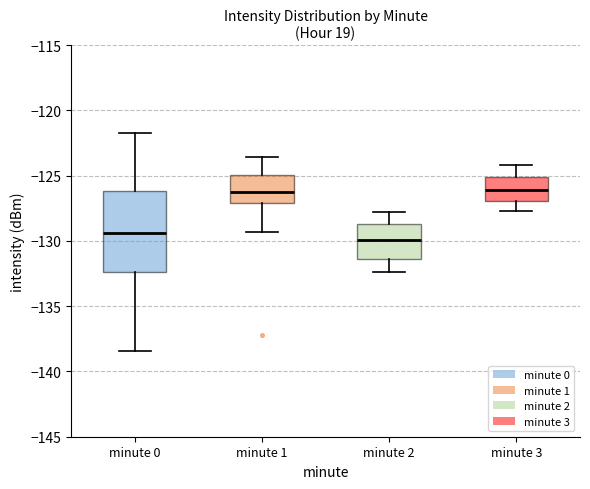

Where does the upper whisker of the box for minute 3 end on the y-axis? The values are not printed on the chart, so give them approximately, as read against the axis.

-124.0